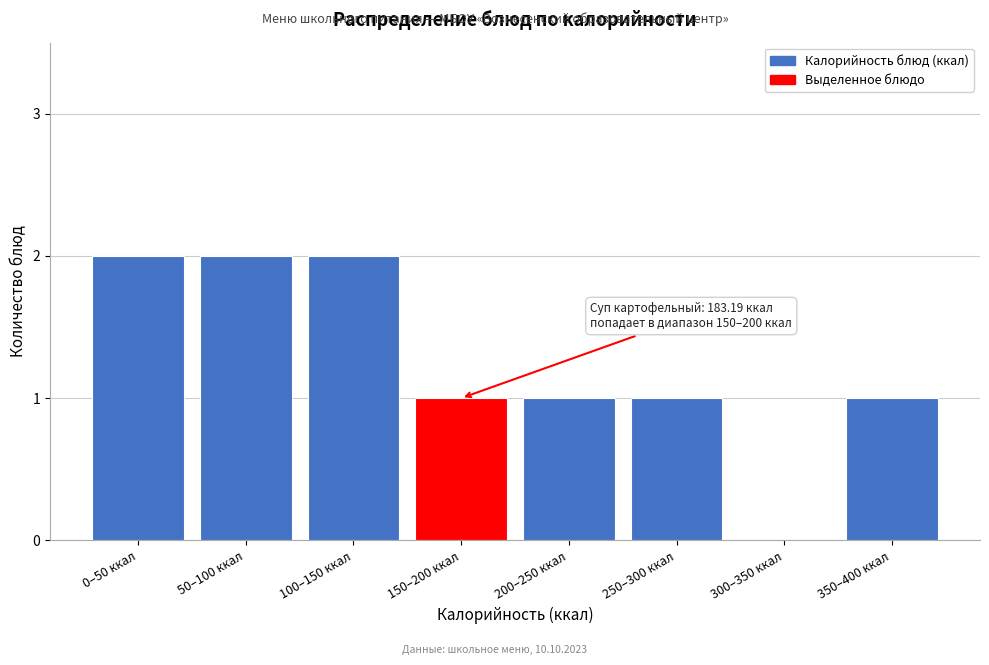

Reading left to right, extract all data points from this chart.

0–50 ккал=2	50–100 ккал=2	100–150 ккал=2	150–200 ккал=1	200–250 ккал=1	250–300 ккал=1	300–350 ккал=0	350–400 ккал=1